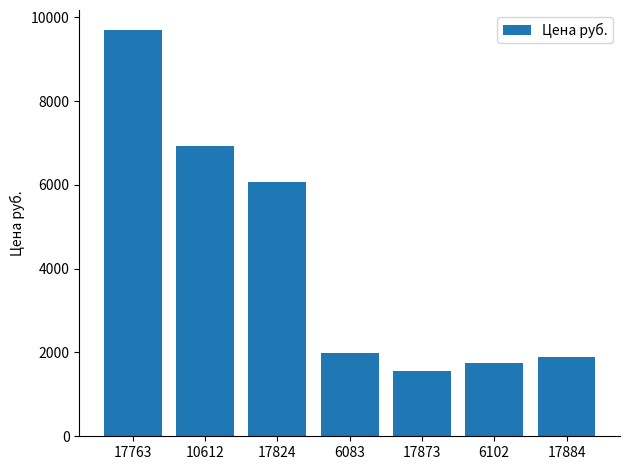

What is the label of the 6th bar from the left?

6102